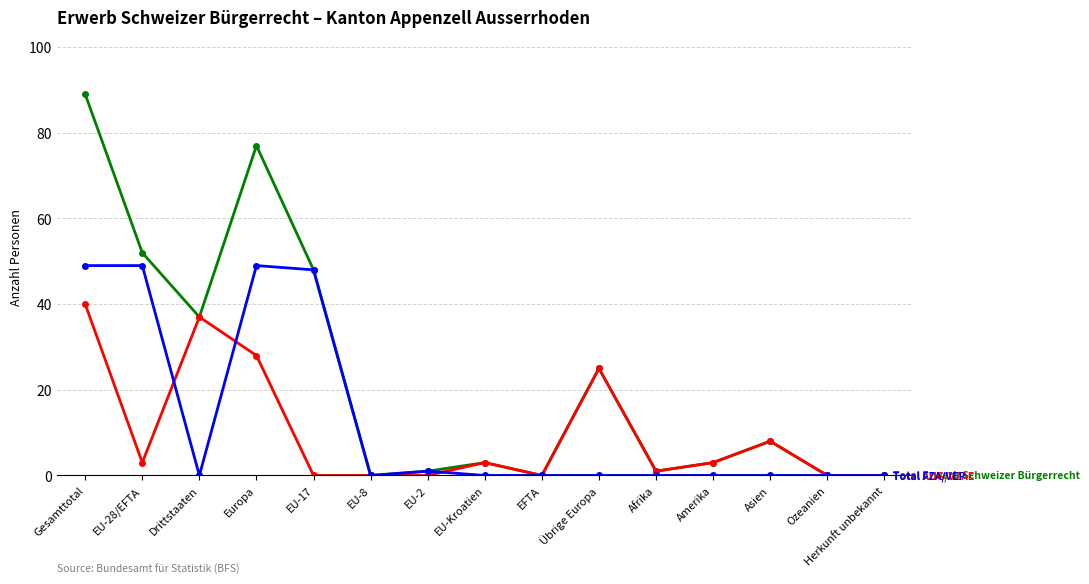

What is the total value across all series at Übrige Europa?

50